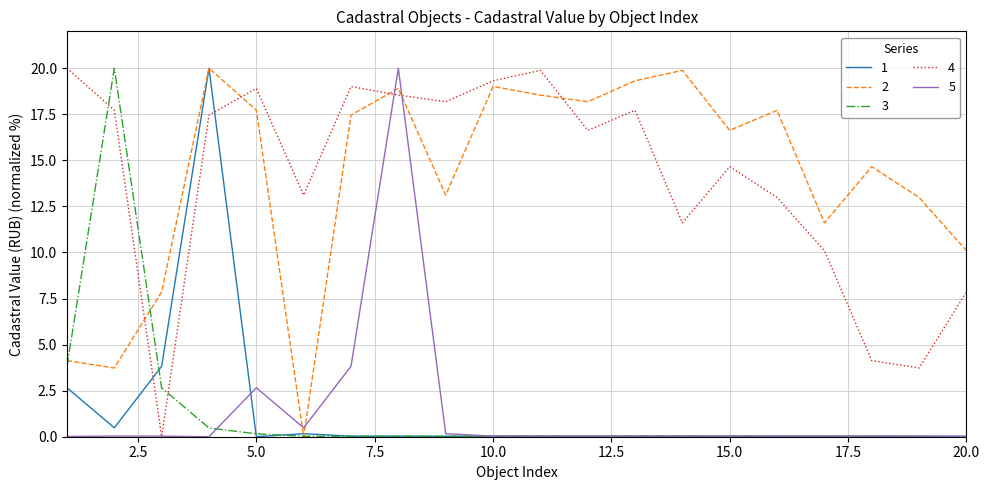

True or false: 1 and 4 cross at least once.

True